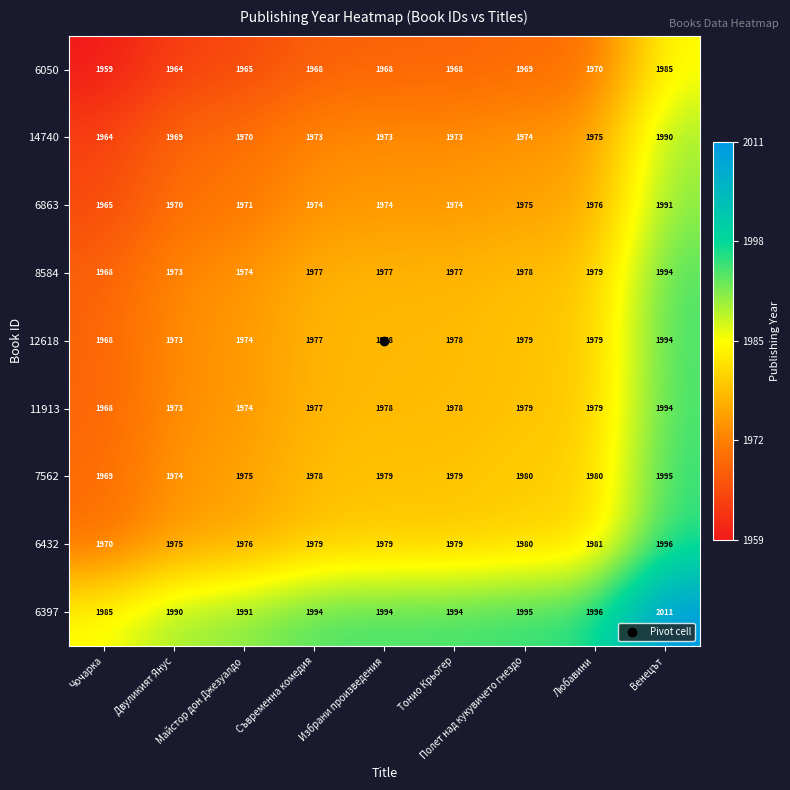

At how many categories does at least one series exceed 1987?

8